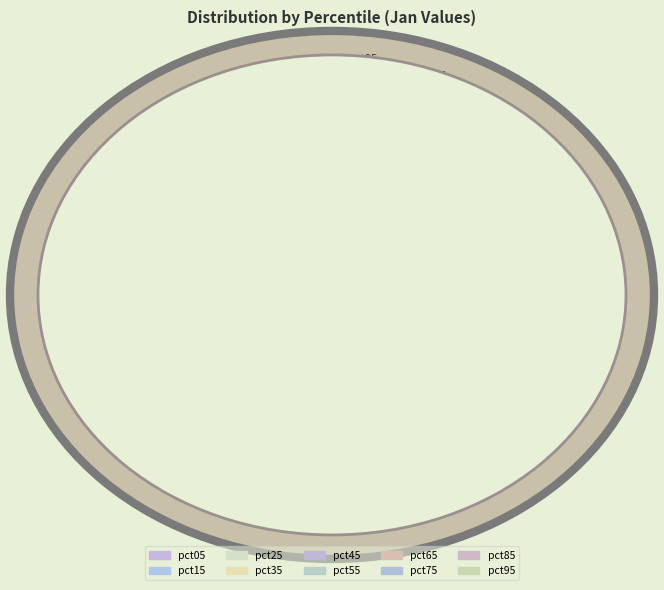

Which category has the biggest portion of the pie?

pct05